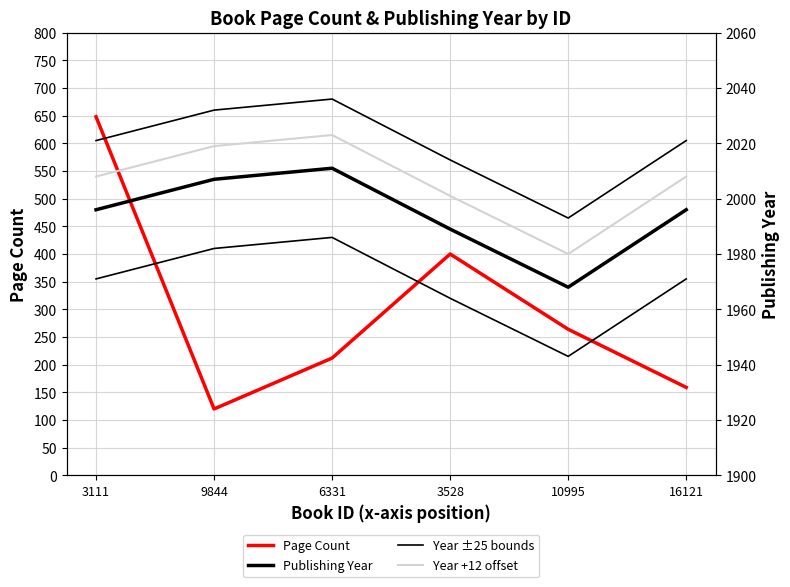

Where is Publishing Year nearest to the value 1989?

3528